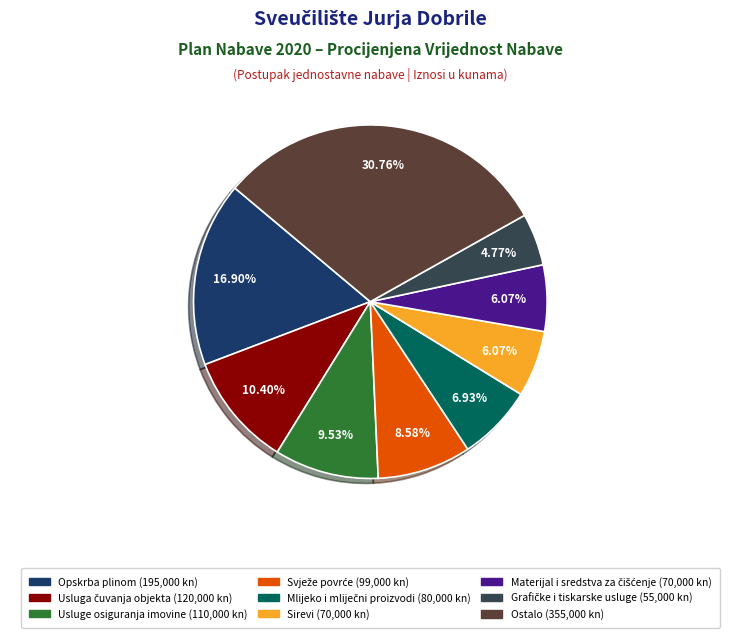

Between Opskrba plinom (195,000 kn) and Sirevi (70,000 kn), which is larger?

Opskrba plinom (195,000 kn)